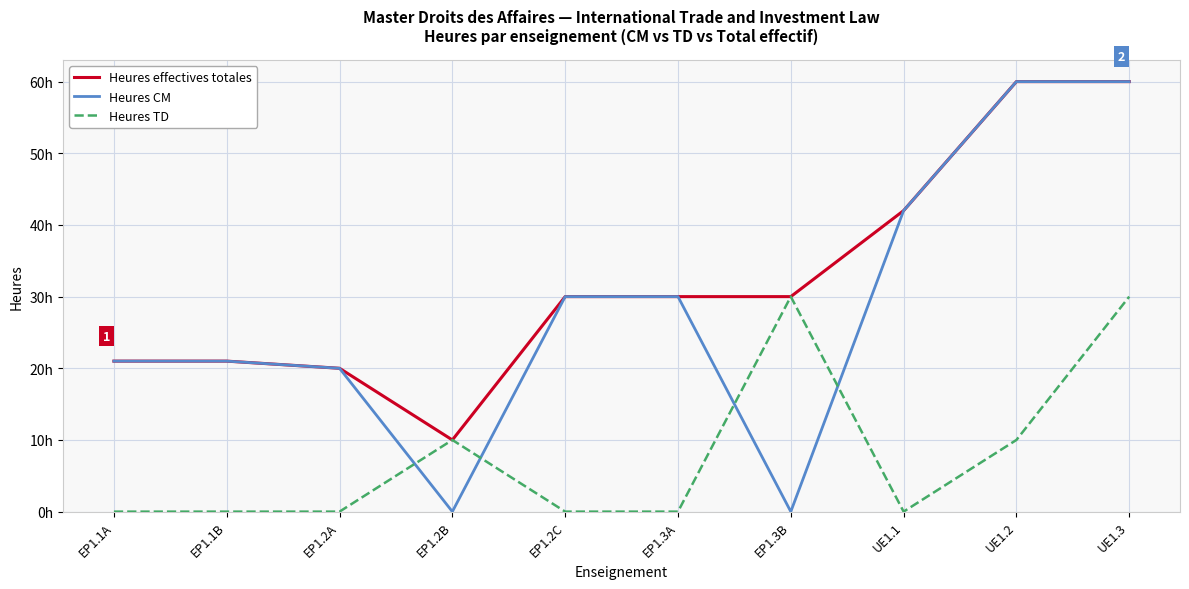

What are all the series names shown in the legend?

Heures effectives totales, Heures CM, Heures TD